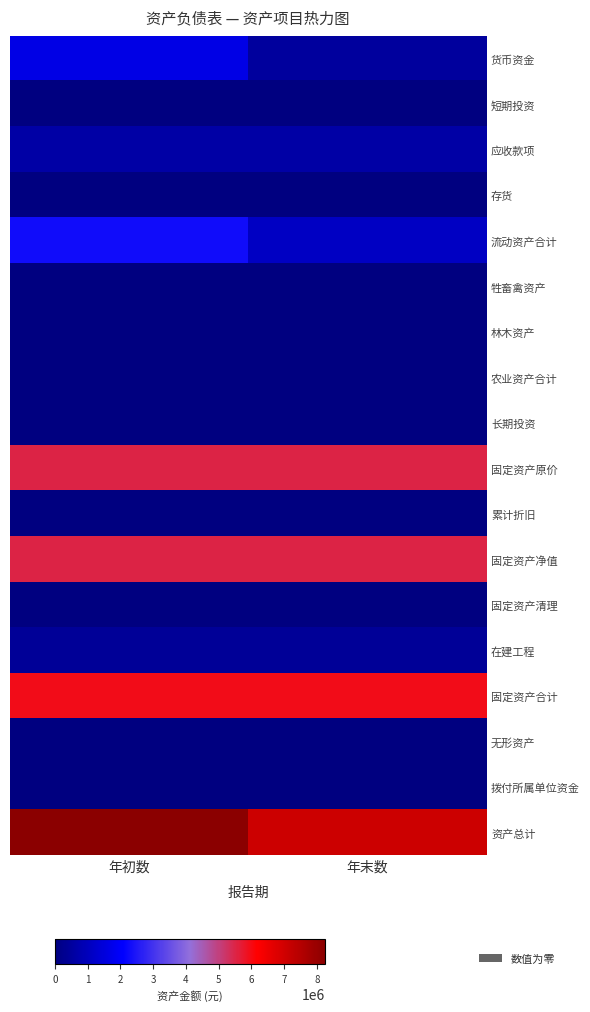

How many series are shown in this chart?

18